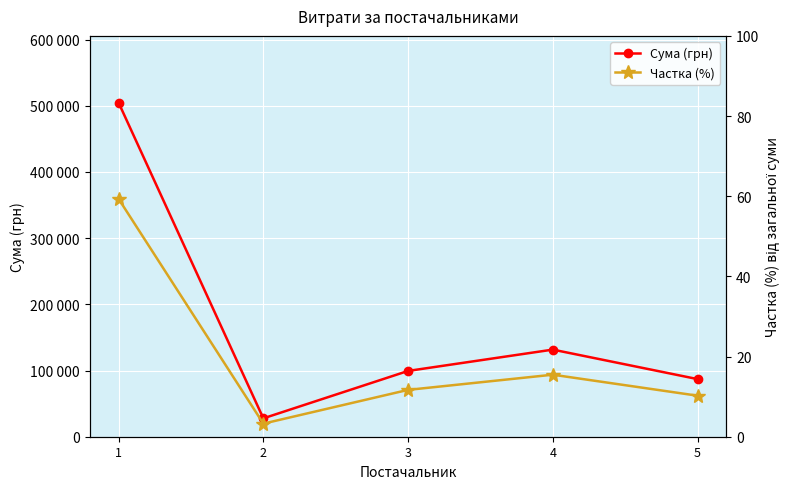

What is the average value of the Частка (%) series?

20.0